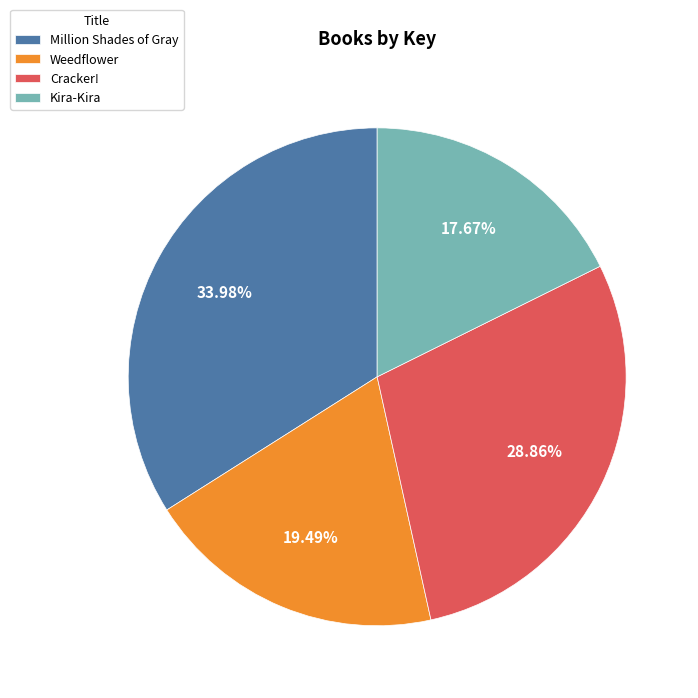

To the nearest percent, what is the combined percentage of Kira-Kira and Weedflower?

37%